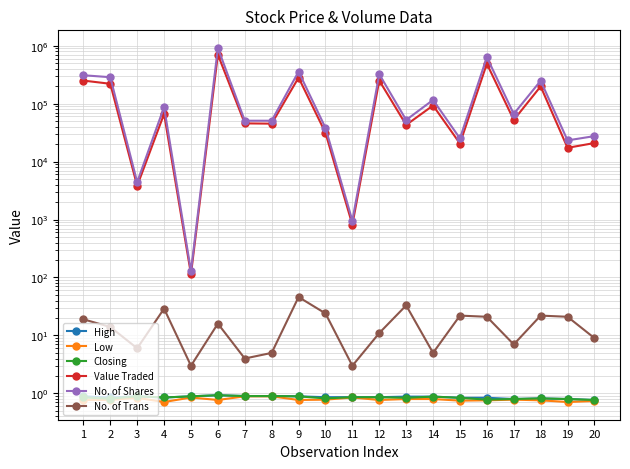

How many data points in Value Traded are less than 52325?

10